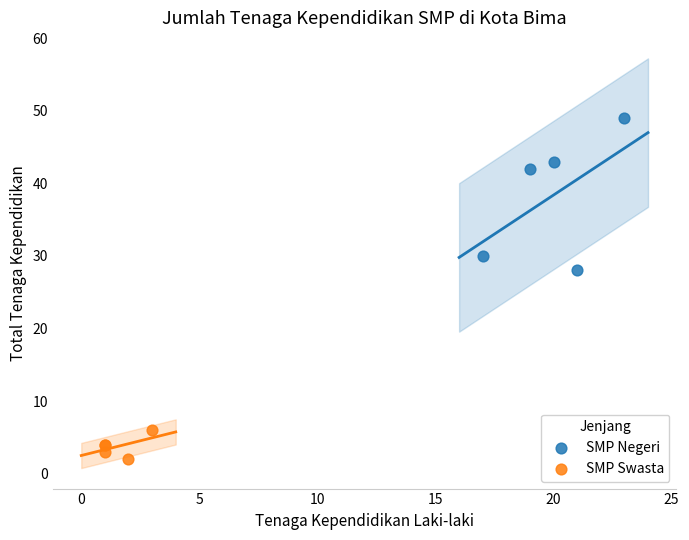

Which series reaches the minimum Y coordinate?

SMP Swasta